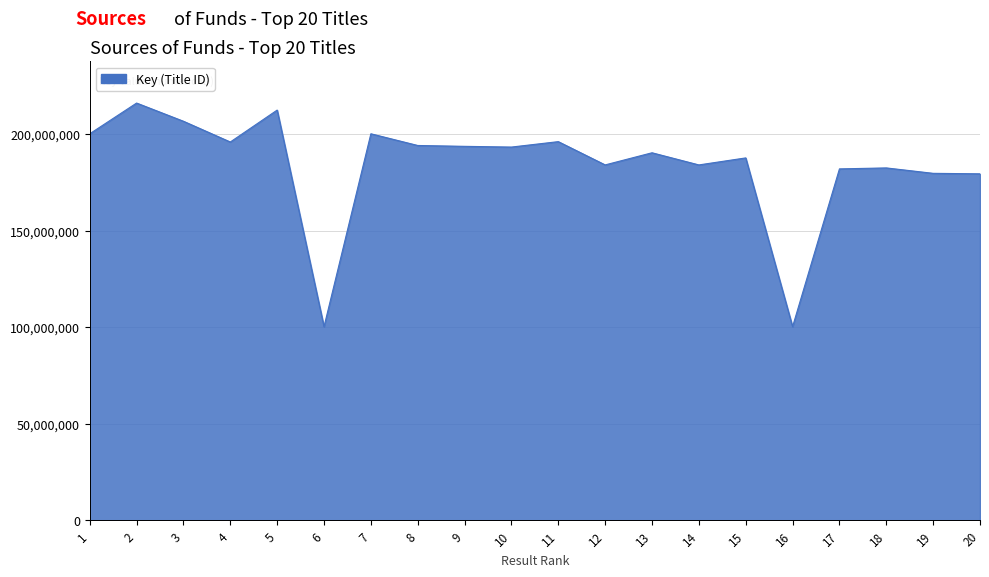

Is it true that the value at 9 is 193616160?

True